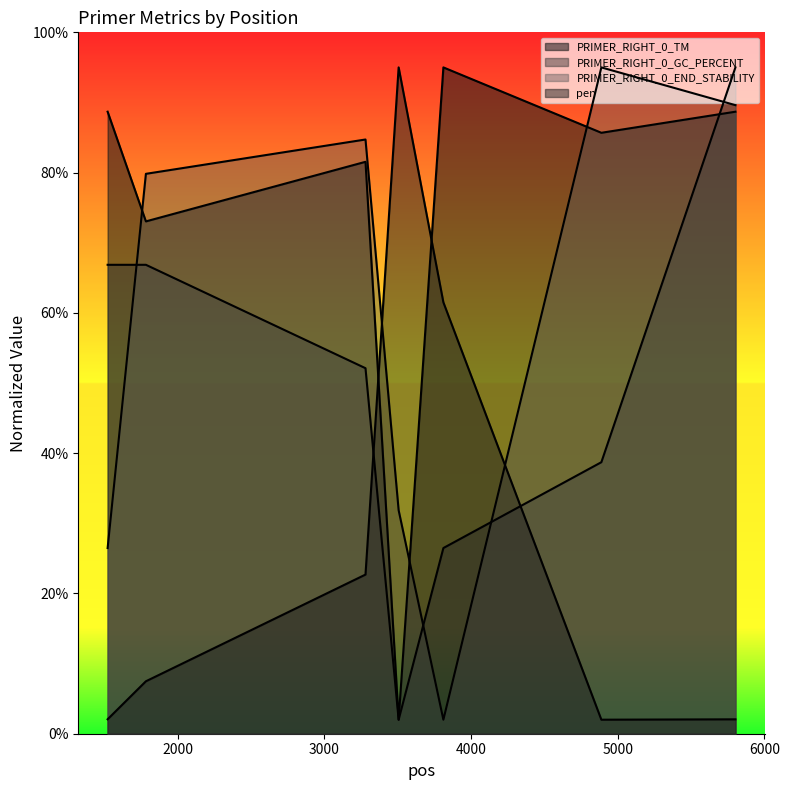

The value of pen at 3811 is 100.3. True or false?

False